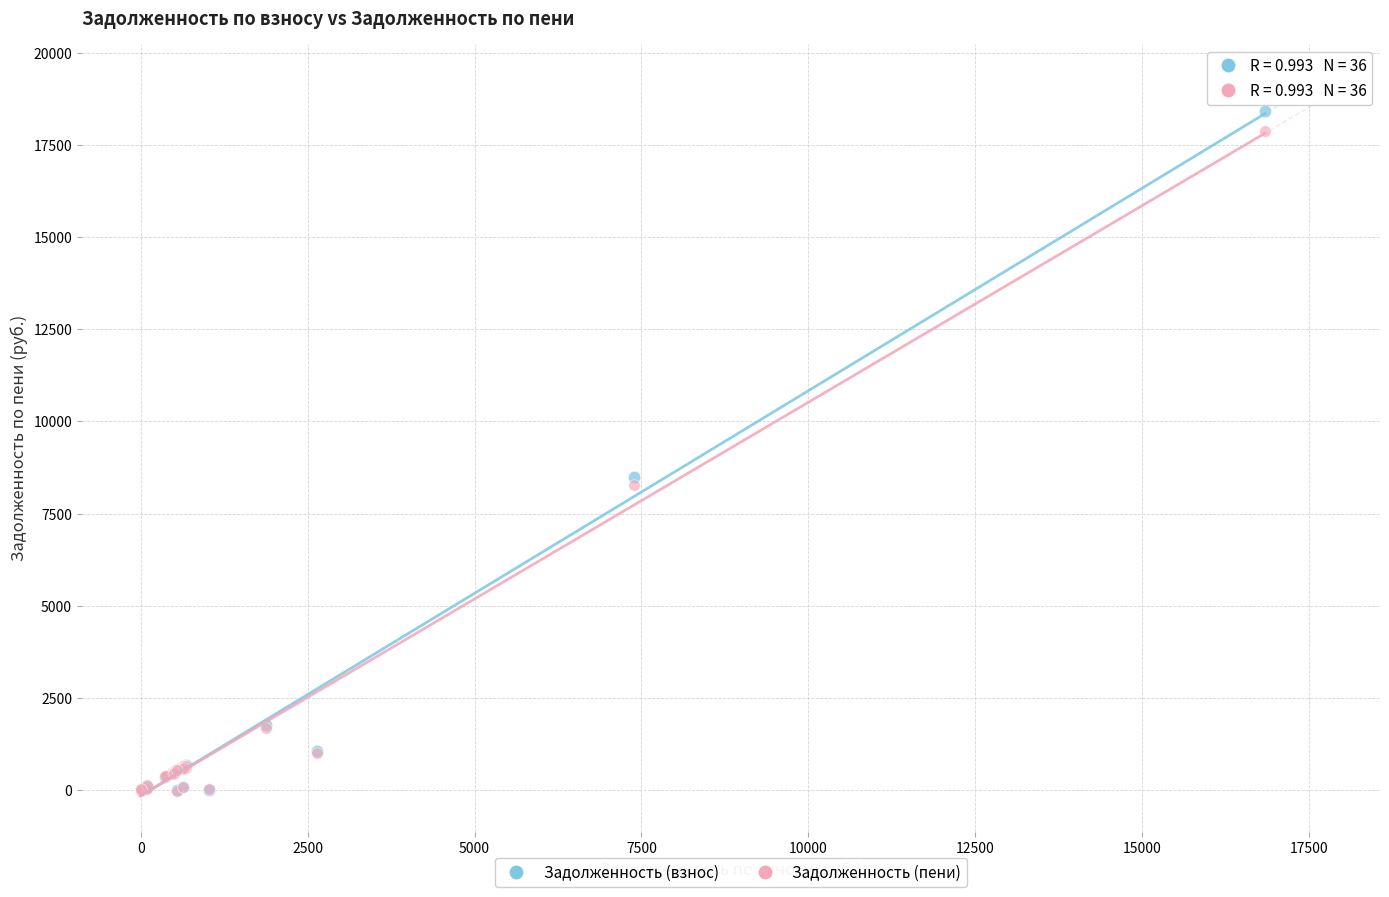

Across all series, what Y value is closest to 9187?

8484.7